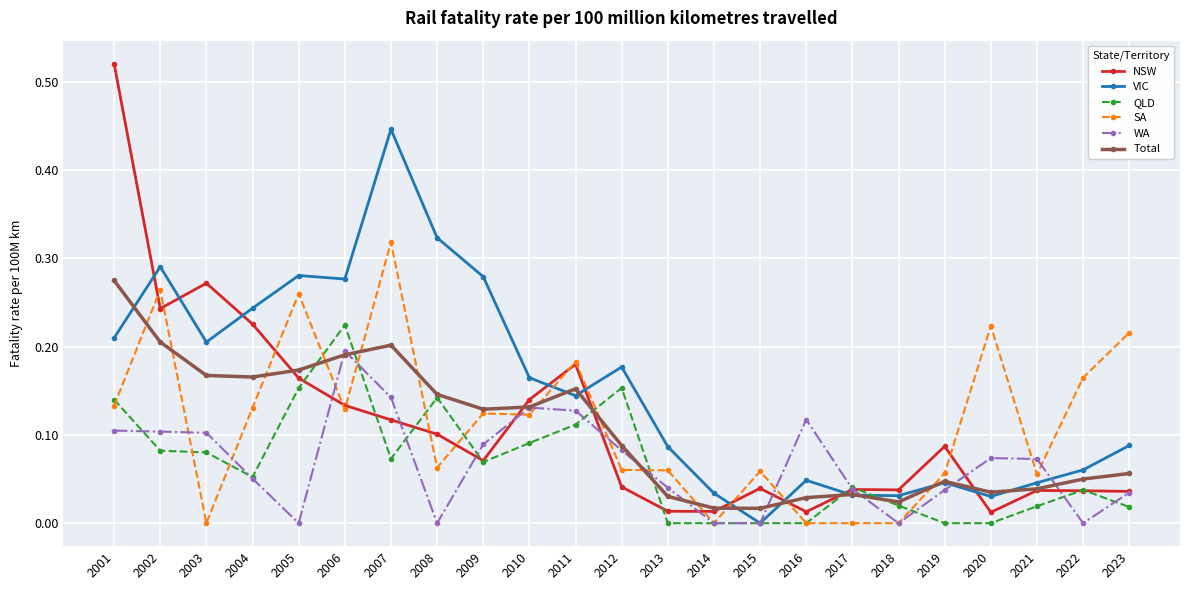

Which series changed the most between 2016 and 2020?

SA